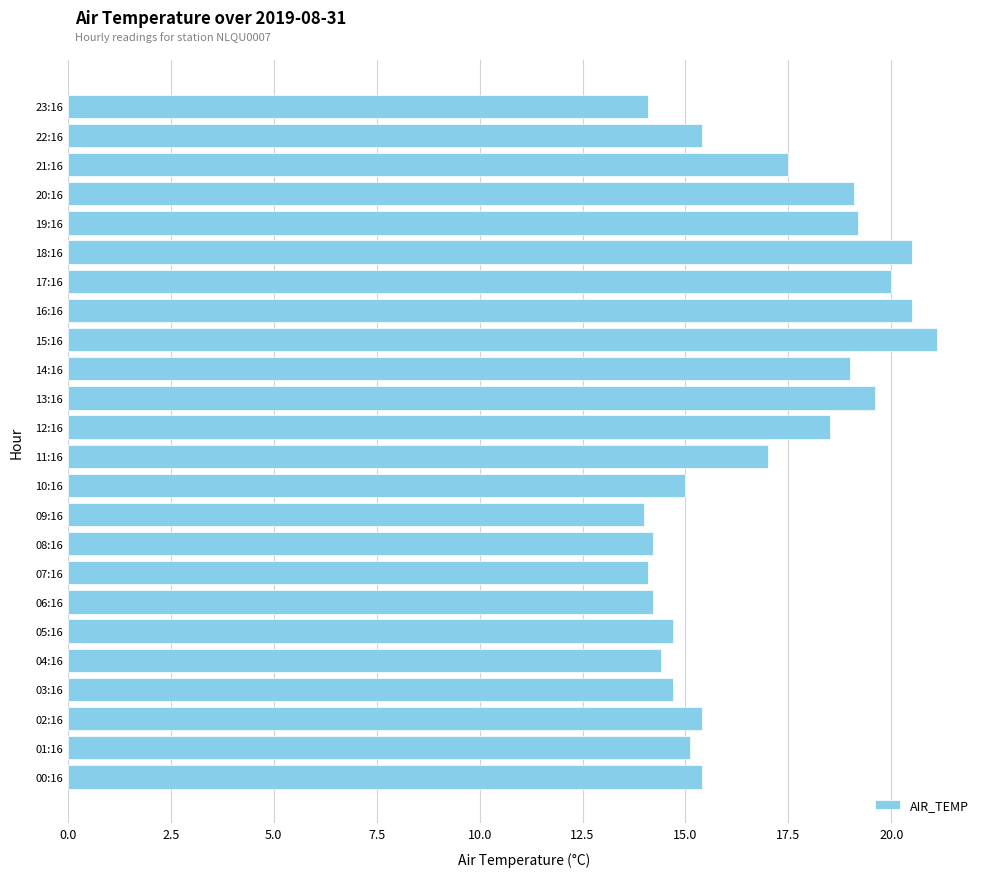

Reading bottom to top, transcribe all the data shown in this chart.

15.4	15.1	15.4	14.7	14.4	14.7	14.2	14.1	14.2	14.0	15.0	17.0	18.5	19.6	19.0	21.1	20.5	20.0	20.5	19.2	19.1	17.5	15.4	14.1